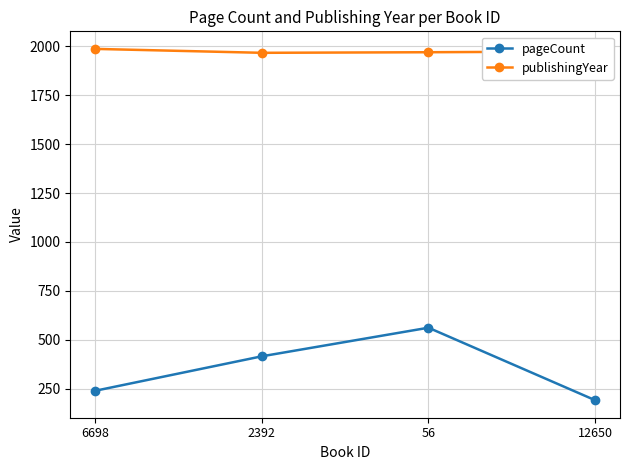

Count the number of data series in this chart.

2